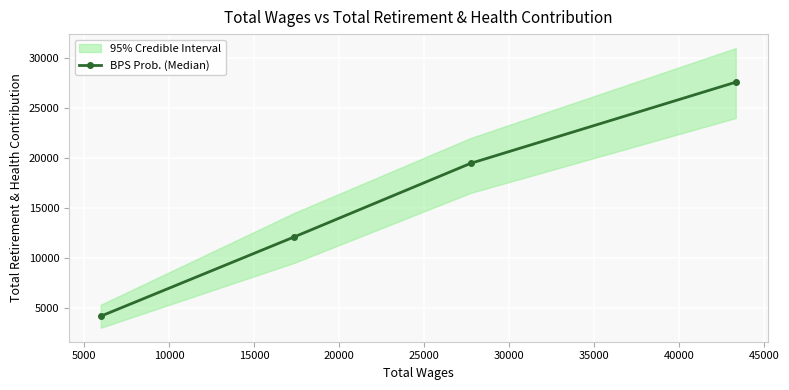

True or false: BPS Prob. (Median) has more than 2 interior local peaks.

False